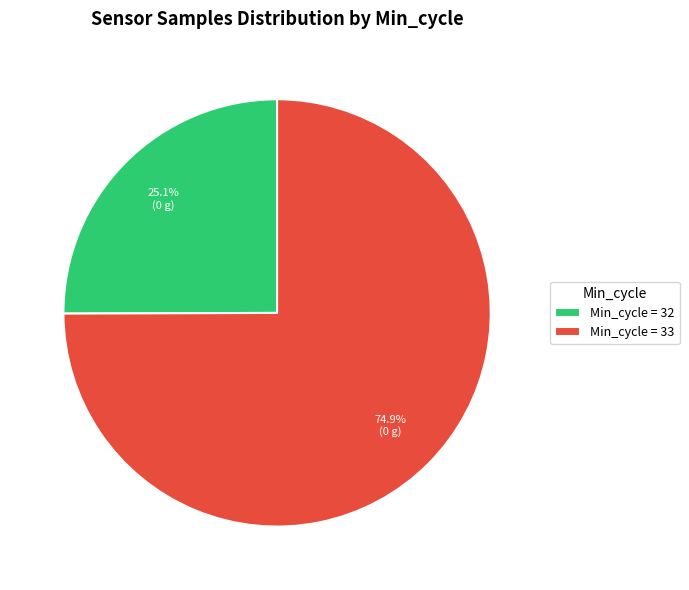

To the nearest percent, what is the average slice percentage?

50%